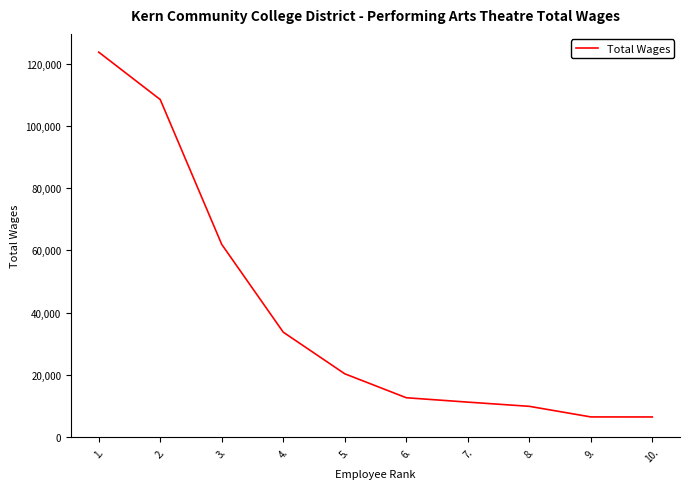

How many lines are shown in the chart?

1